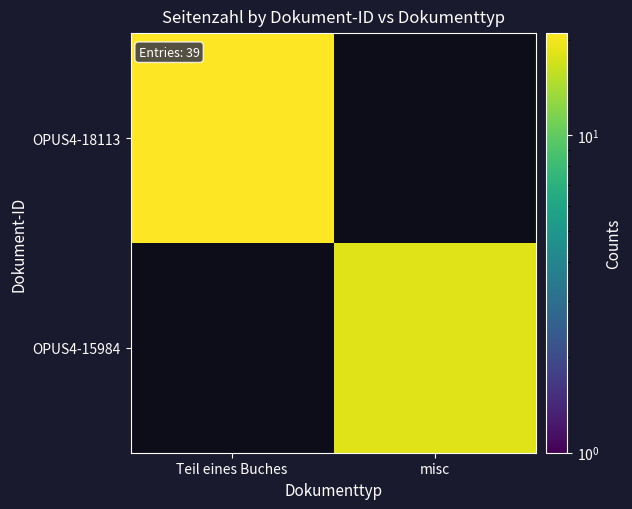

How many categories are shown in the chart?

2